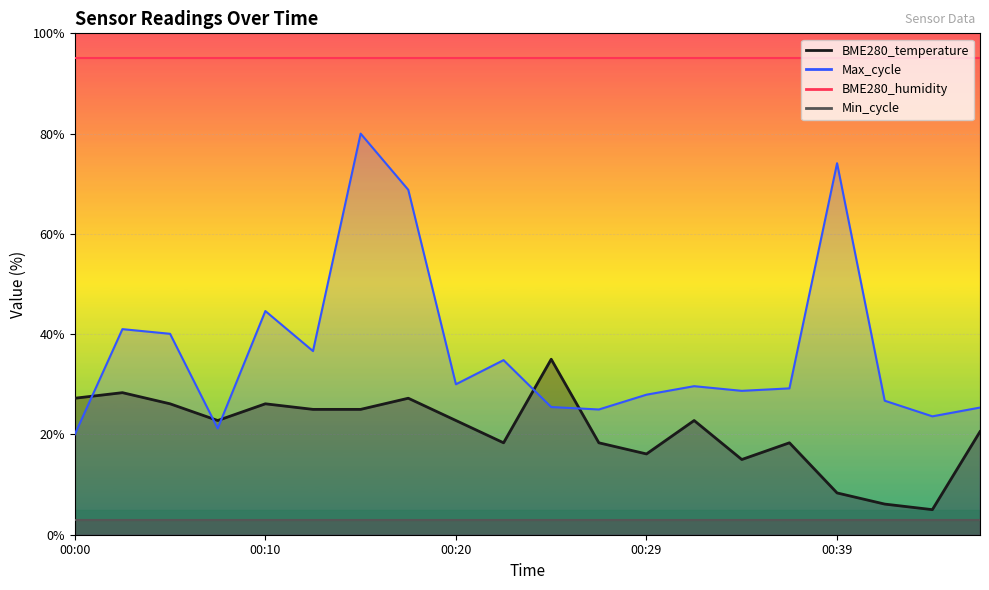

What is the total value across all series at 00:10?

70.7